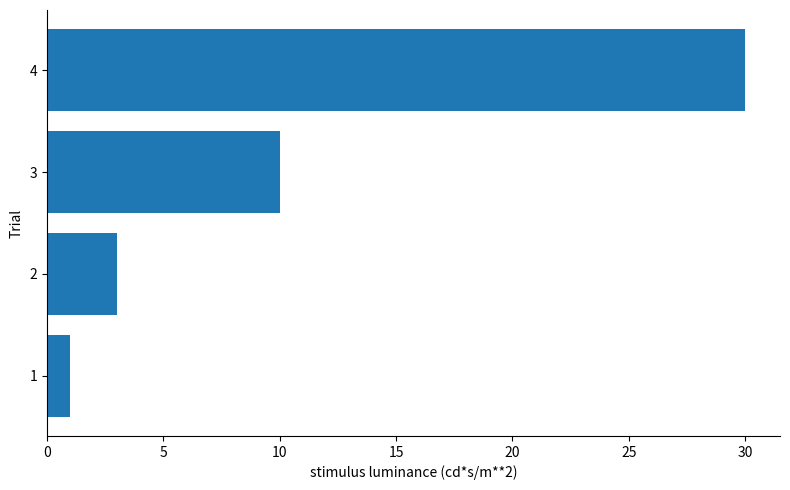

Are the bars grouped side by side (vs. stacked)?

No